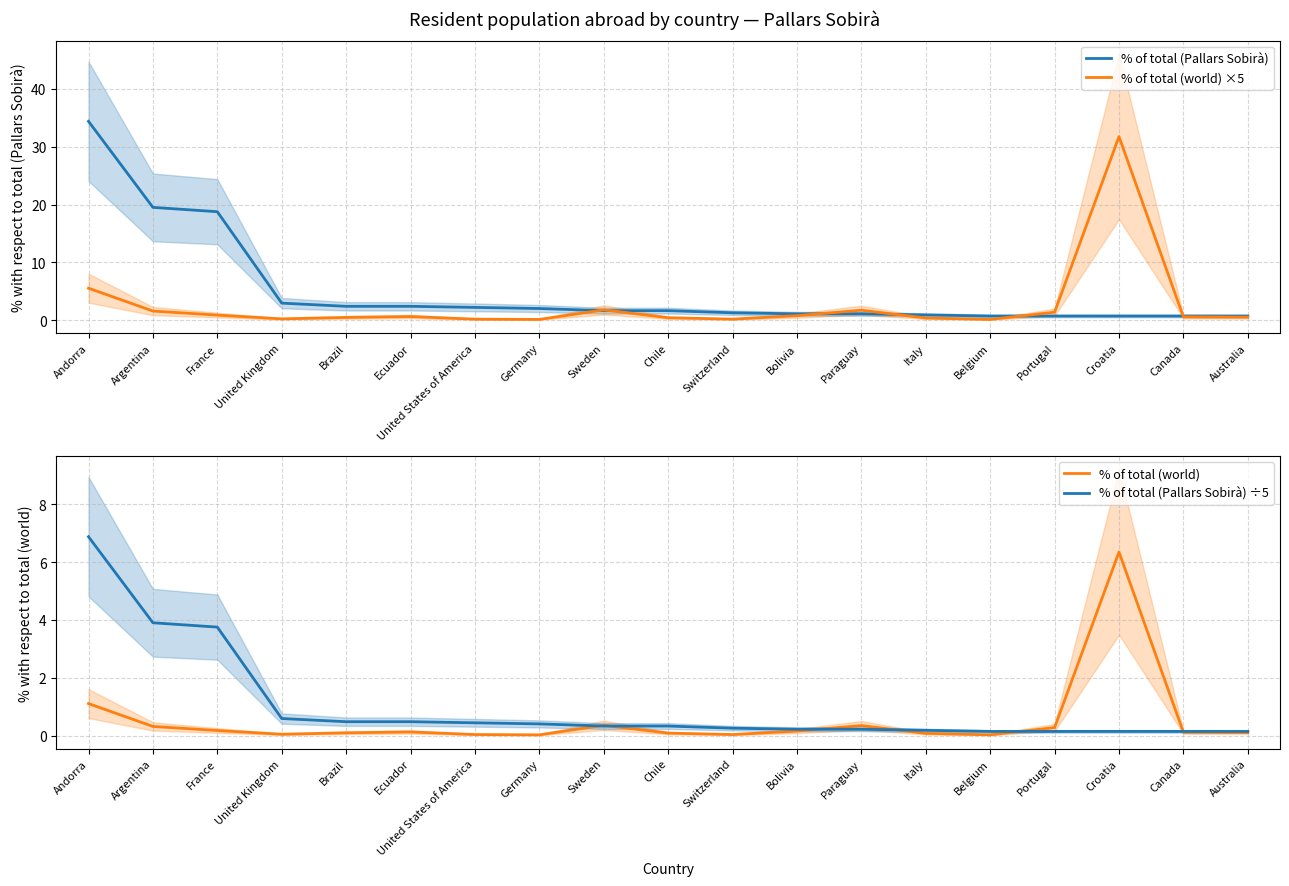

How many series are shown in this chart?

4